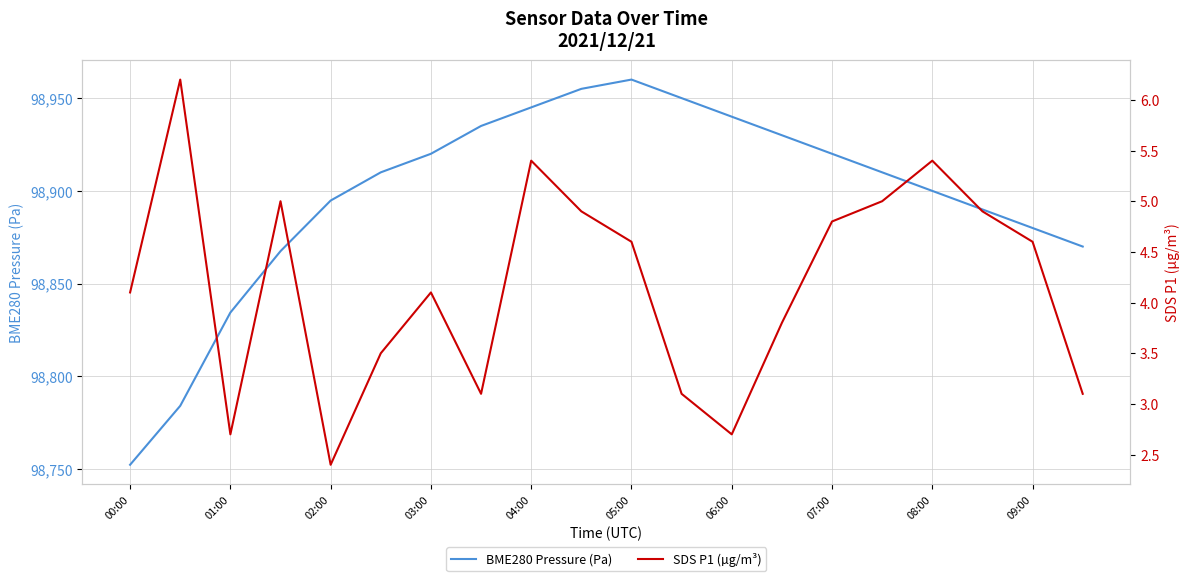

Is this an area chart (filled region under the line)?

No